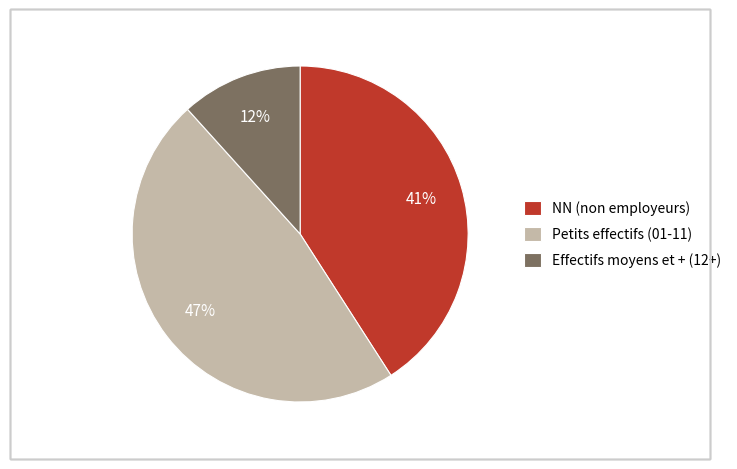

Does any single category account for the majority?

No